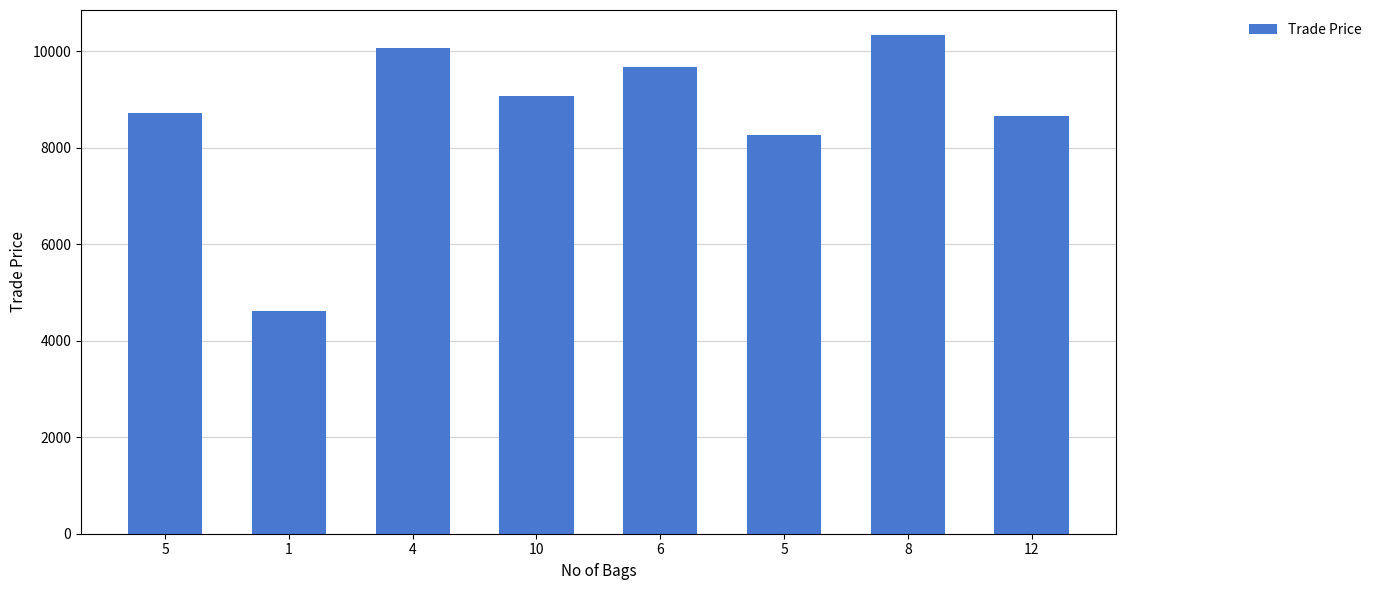

How many data points are less than 9069?

4